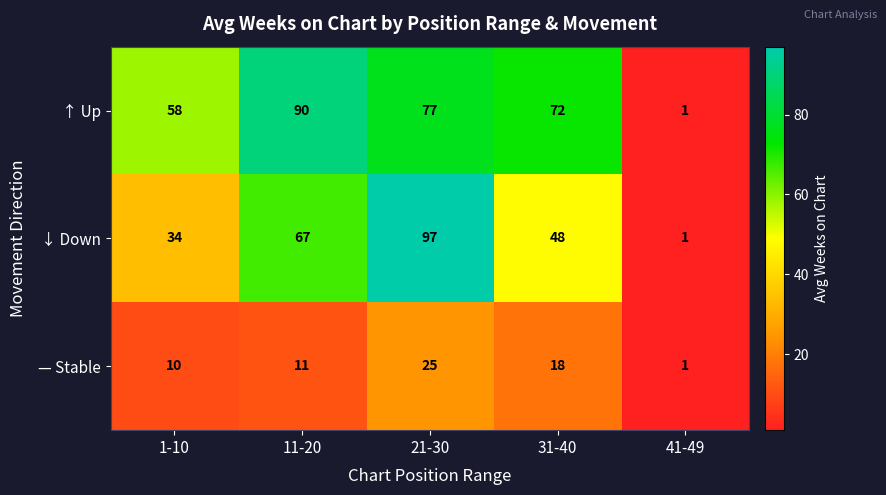

Reading left to right, what are all the values shown in this chart?

↑ Up: 1-10=58	11-20=90	21-30=77	31-40=72	41-49=1
↓ Down: 1-10=34	11-20=67	21-30=97	31-40=48	41-49=1
— Stable: 1-10=10	11-20=11	21-30=25	31-40=18	41-49=1